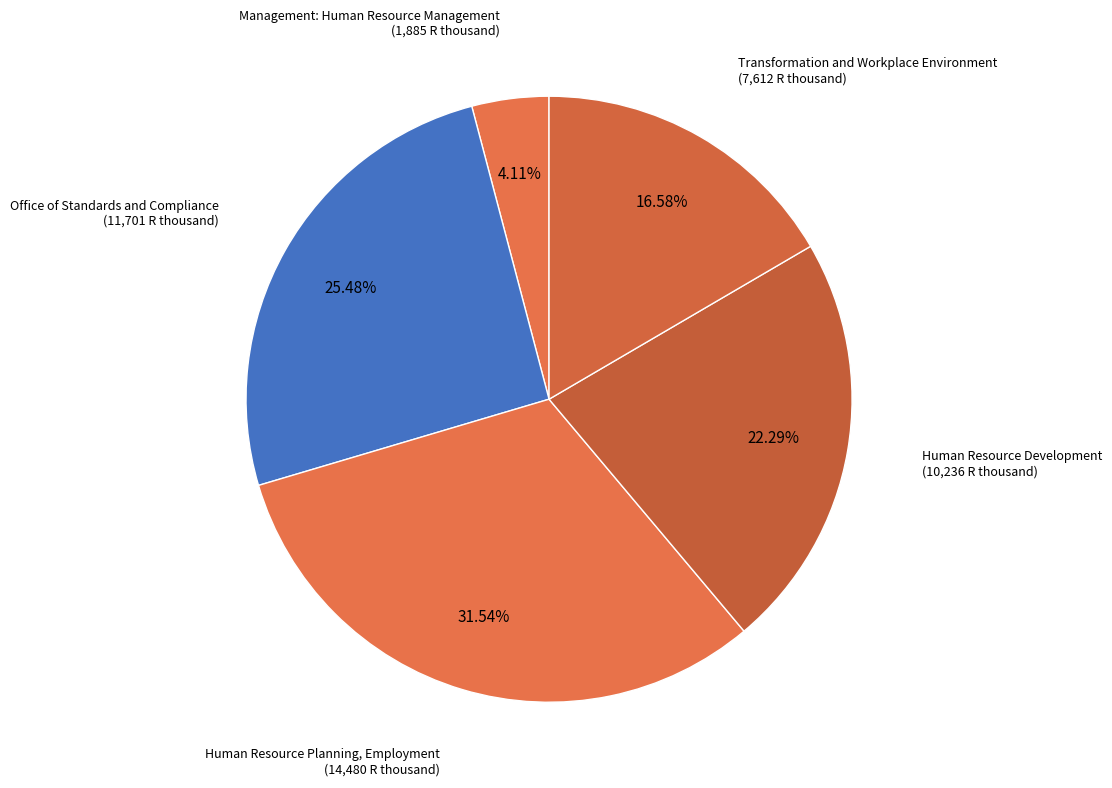

Combined, what portion of the pie is Transformation and Workplace Environment and Management: Human Resource Management?

20.7%